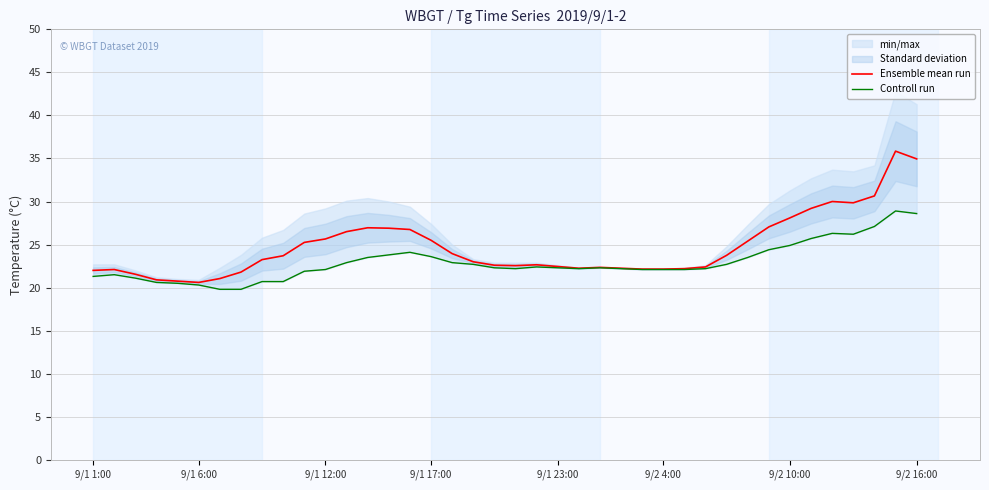

Count the number of categories in the chart.

40